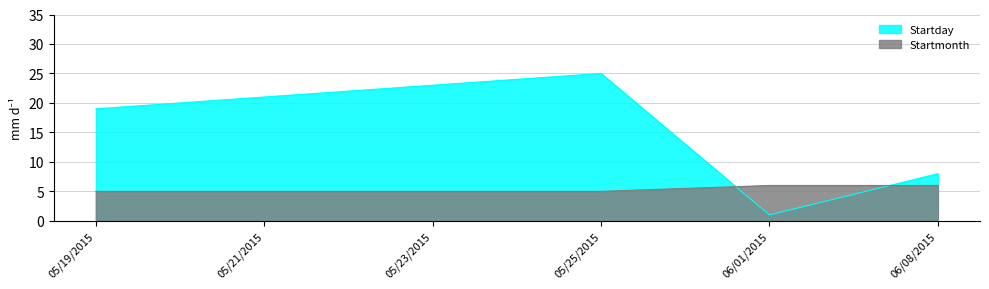

The value of Startday at 06/01/2015 is 1. True or false?

True